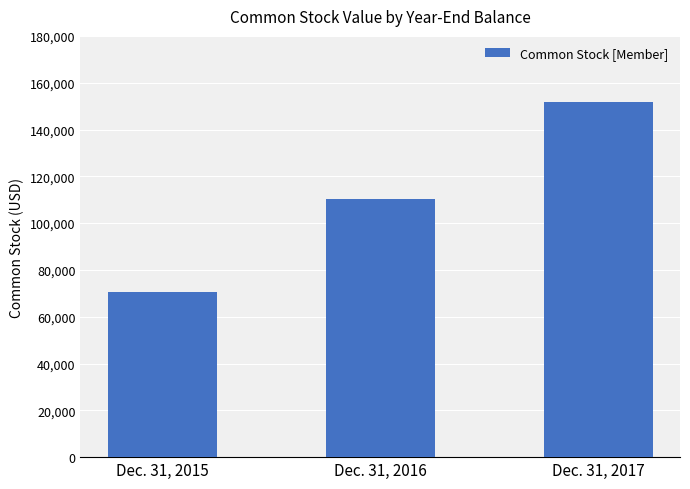

Does the chart contain any negative values?

No